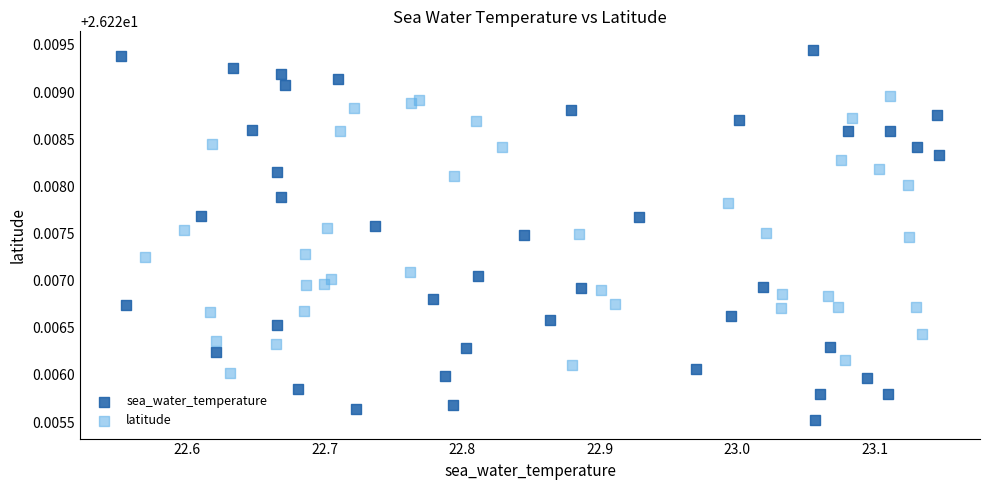

Which series has the widest spread of Y values?

sea_water_temperature